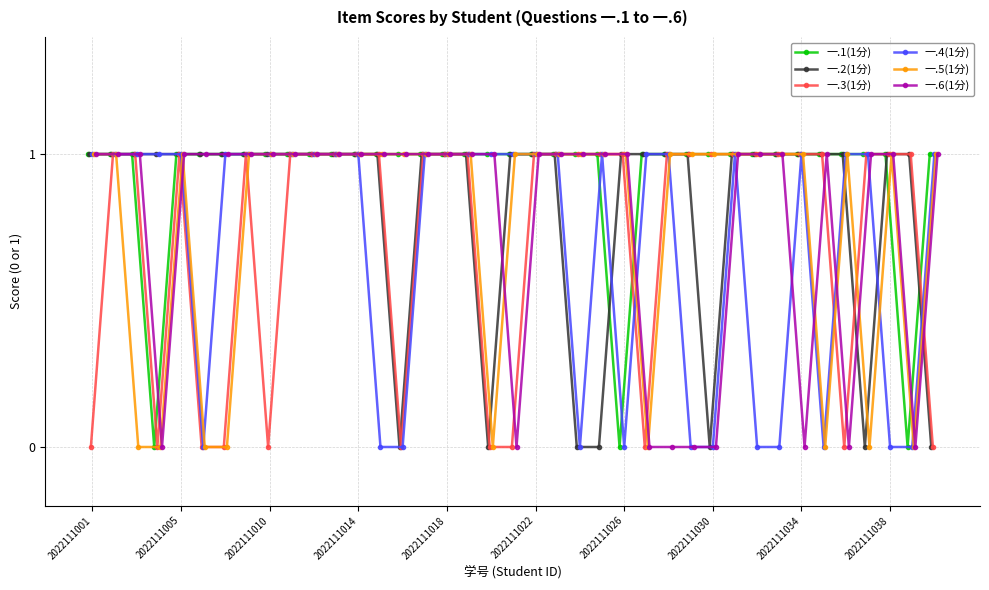

The 一.1(1分) series shows 1 at 35. True or false?

True